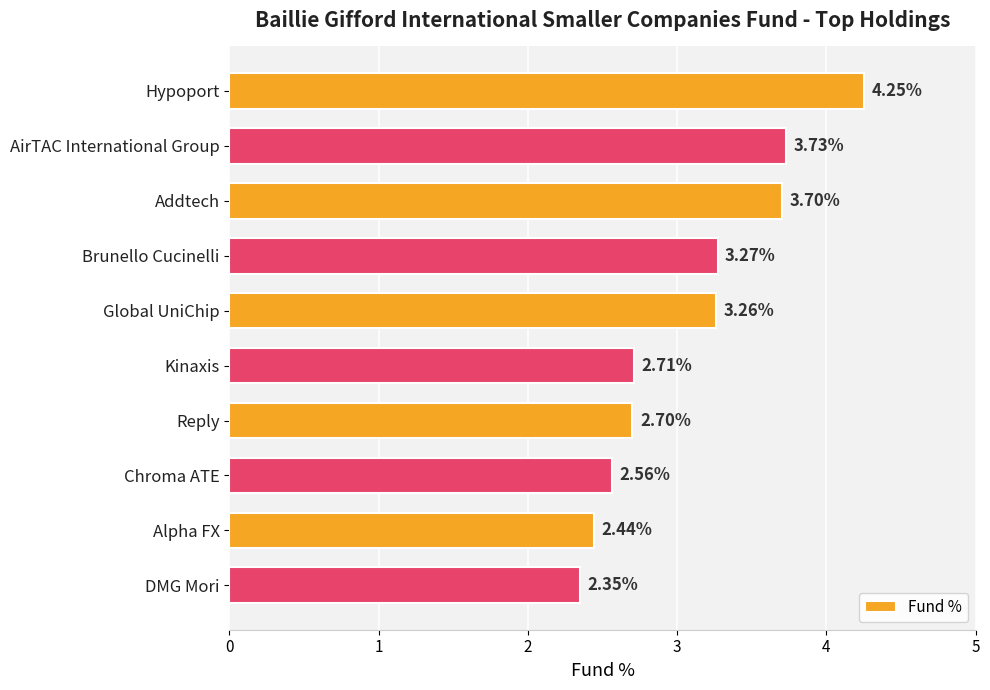

Where is the data nearest to the value 3?

Global UniChip